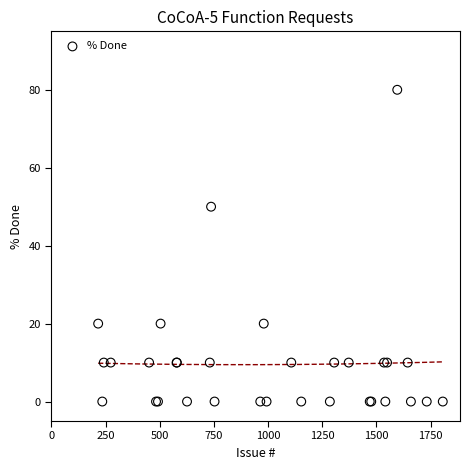

What Y value in the scatter plot is closest to 40?

50